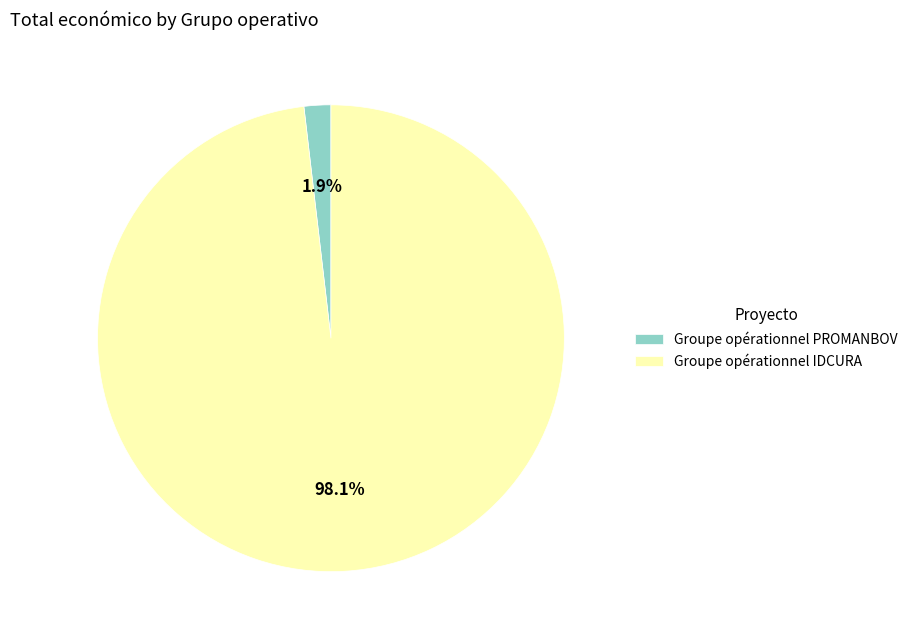

Rank the categories by value from highest to lowest.

Groupe opérationnel IDCURA, Groupe opérationnel PROMANBOV